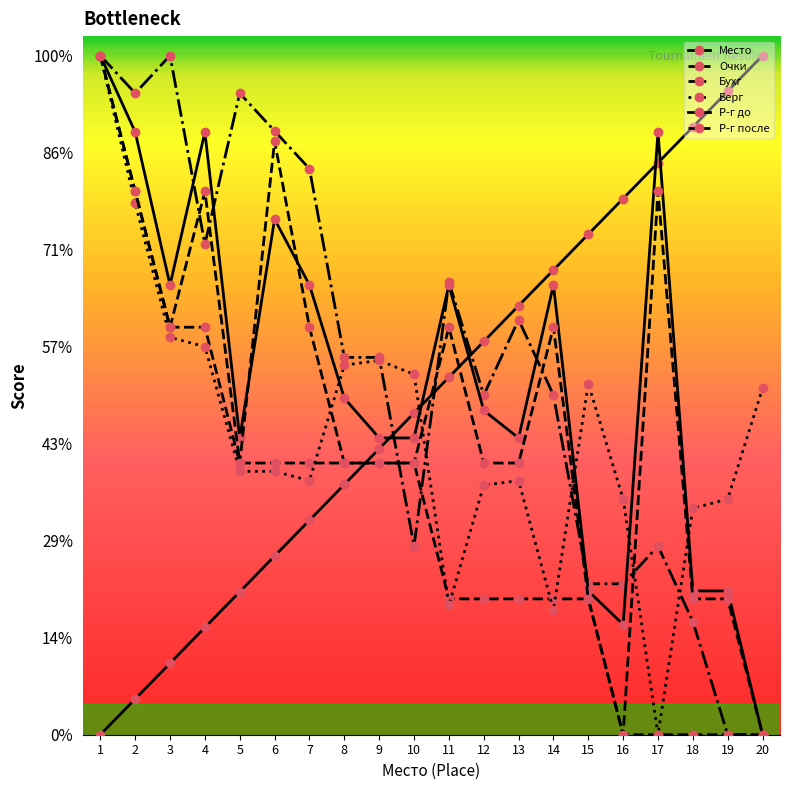

The Р-г после series shows 49.4 at 11. True or false?

False